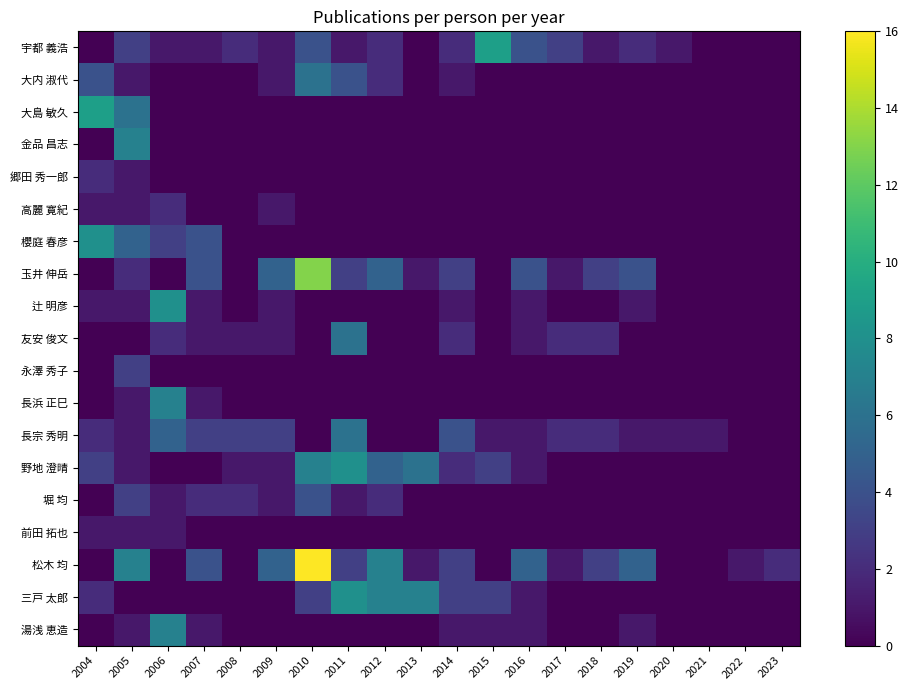

Which category has the highest value across all series?

2010